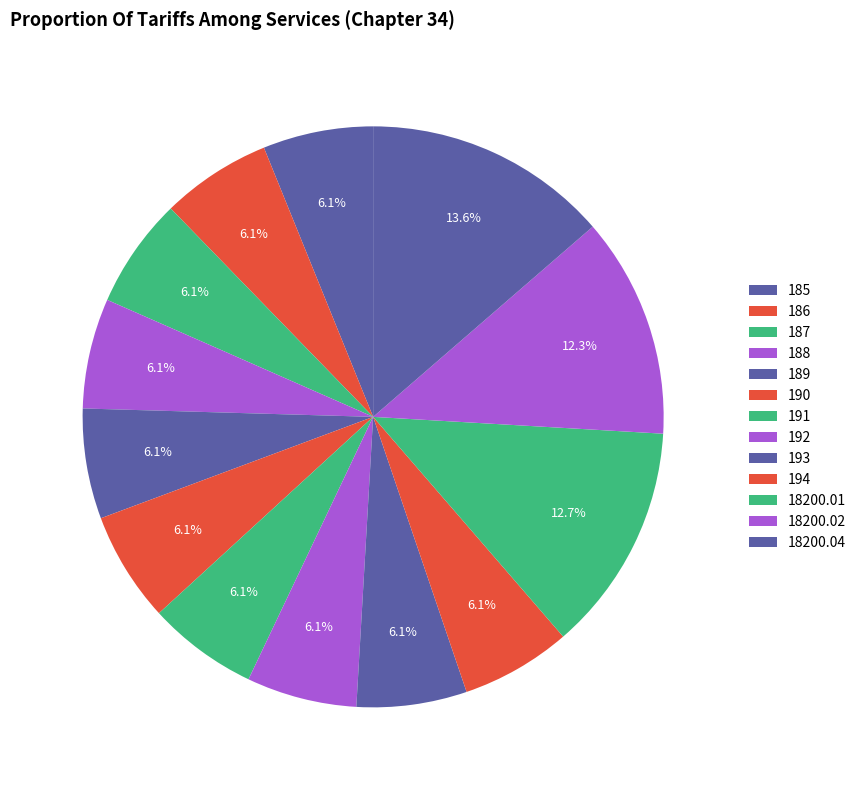

What portion of the pie excludes 189?

93.9%